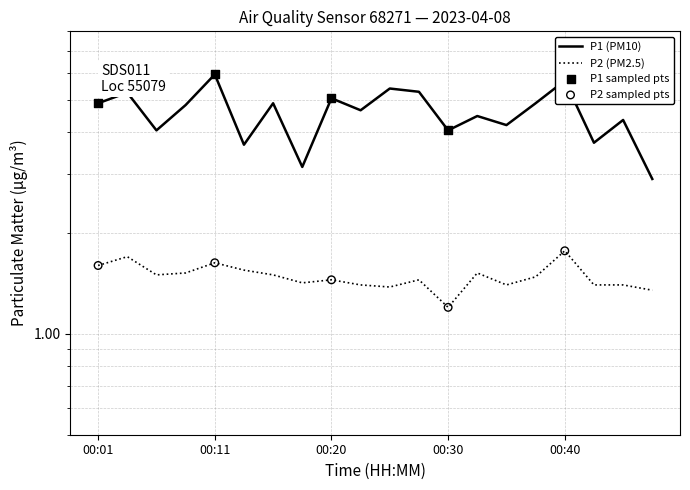

Is the value of P2 at 00:23 greater than the value of P1 at 00:15?

No